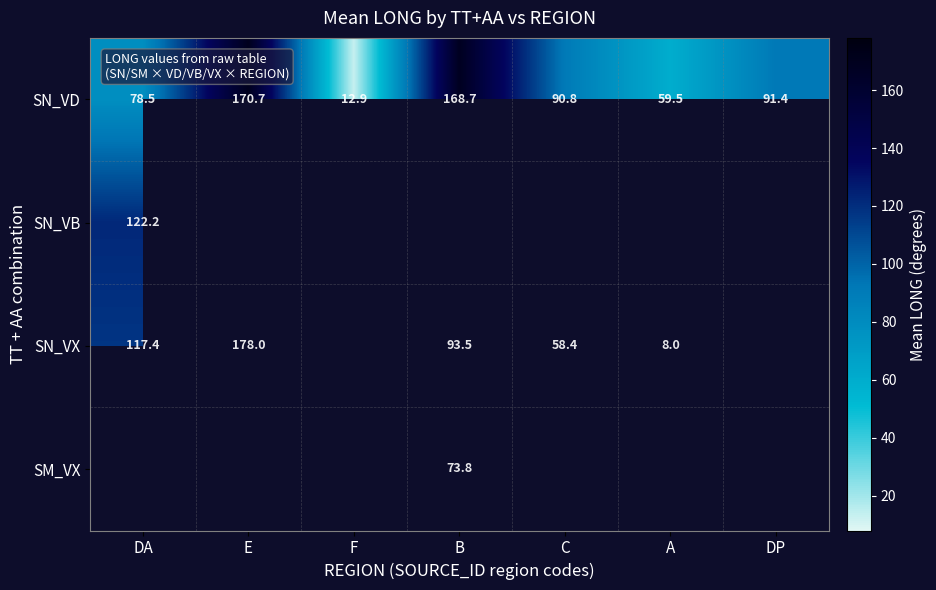

What is the average value of the SN_VD series?

96.1